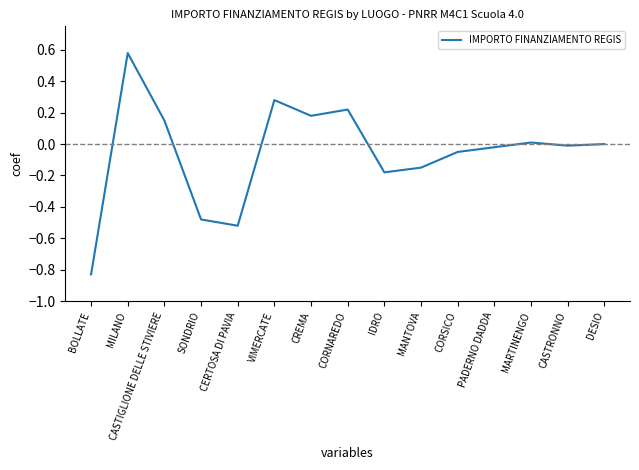

Which category has the lowest value across all series?

BOLLATE